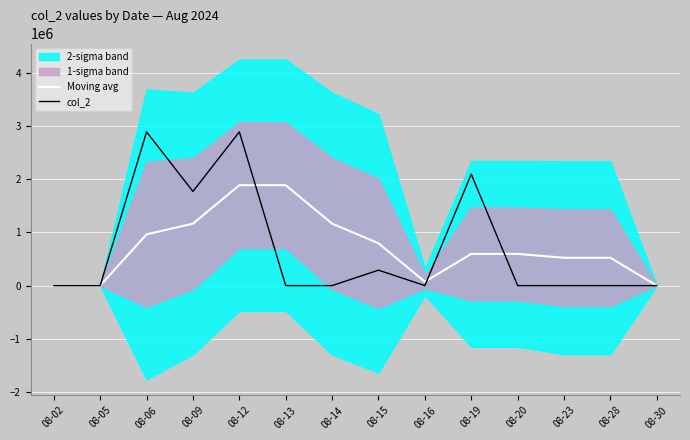

At how many categories does at least one series exceed 2781747?

2